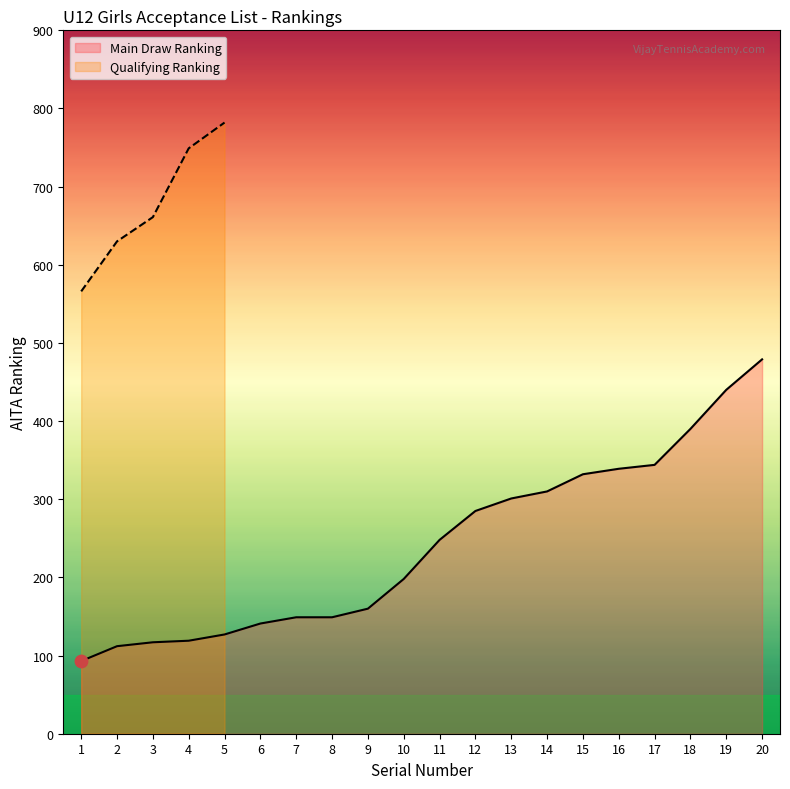

What is the change in value from 14 to 18?

+80